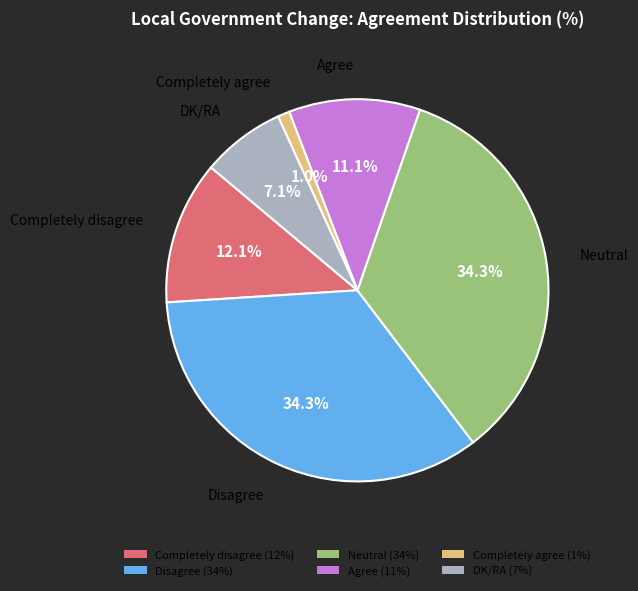

Does Disagree (34%) represent more than half of the total?

No